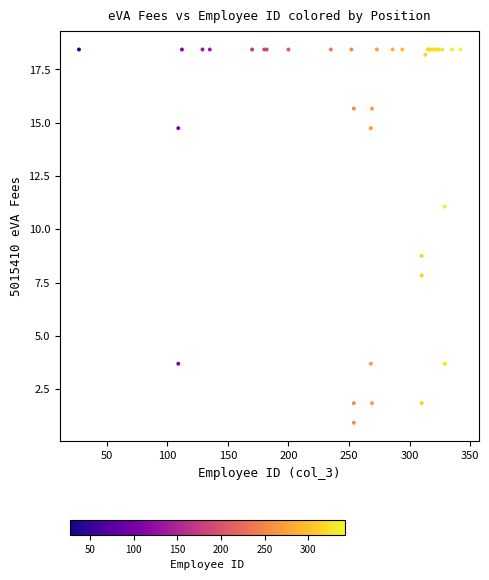

What Y value in the scatter plot is closest to 9?

8.8